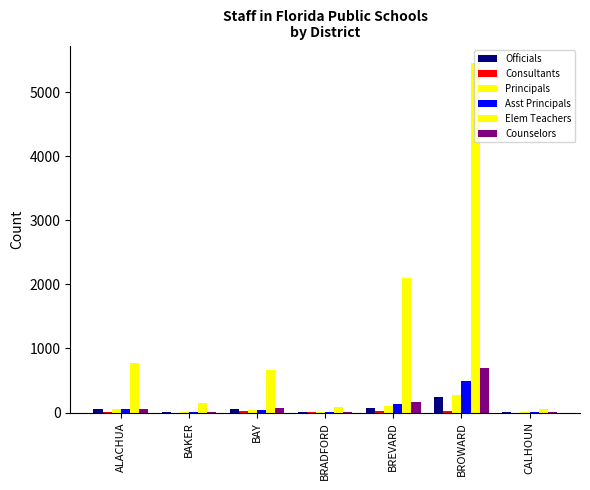

How many groups of bars are there?

7